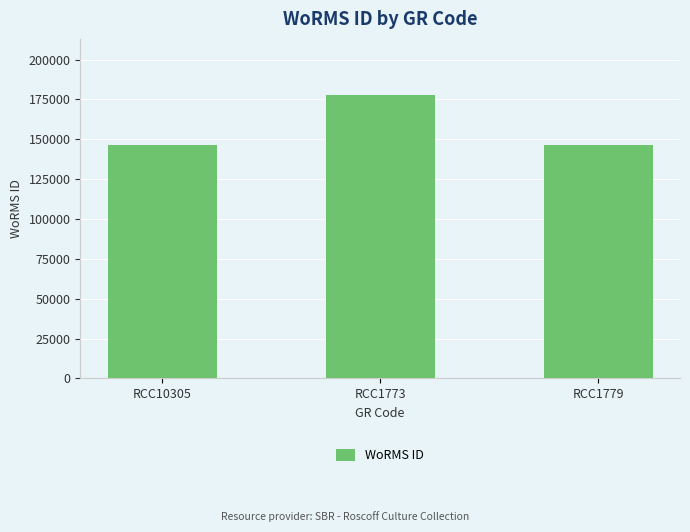

How many bars are there in total?

3